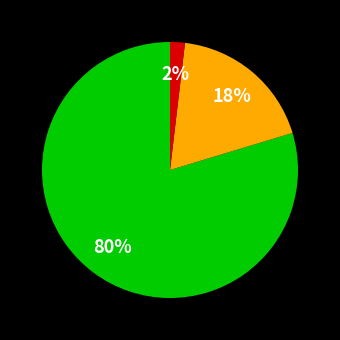

Is there any slice that represents more than half of the pie?

Yes